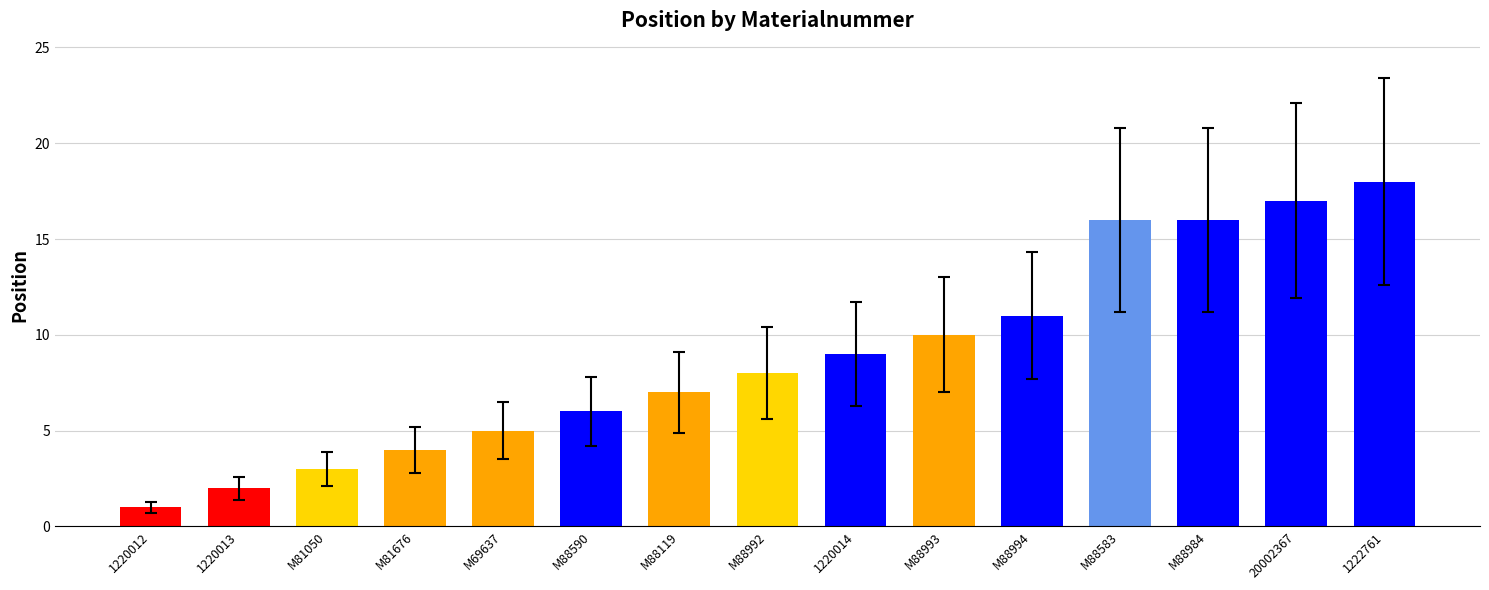

At which category does the chart reach its peak across all series?

1222761